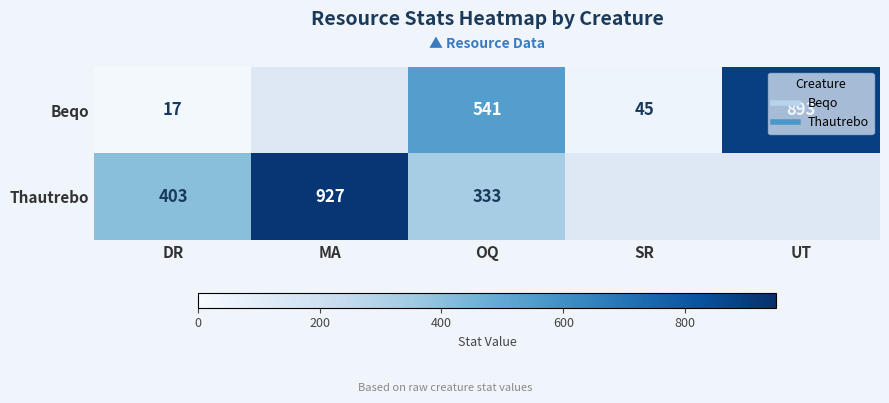

How many distinct data groups are displayed?

2